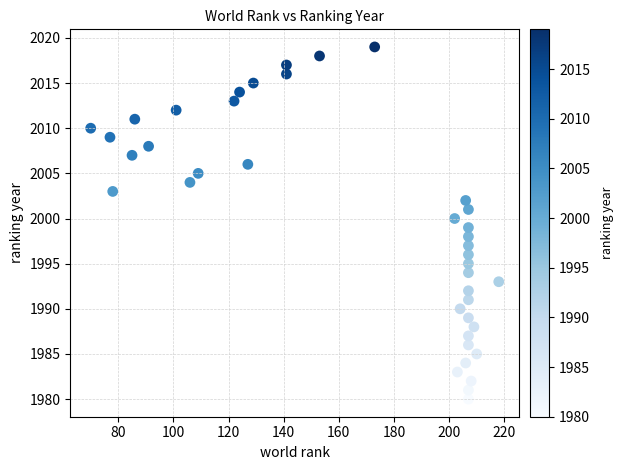

What is the range of Y values (max minus min)?

39